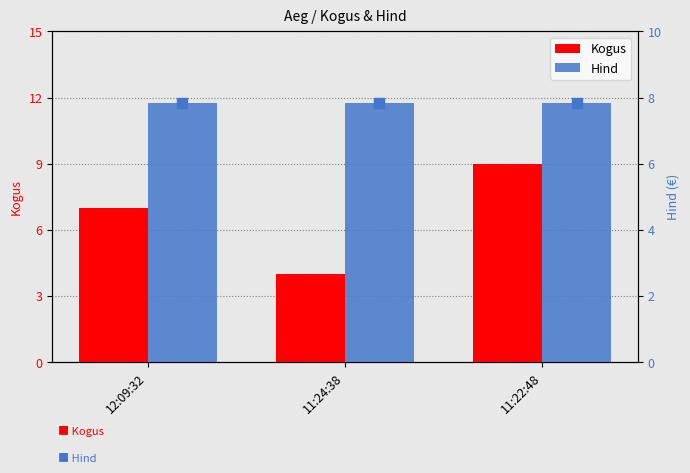

What are all the series names shown in the legend?

Kogus, Hind